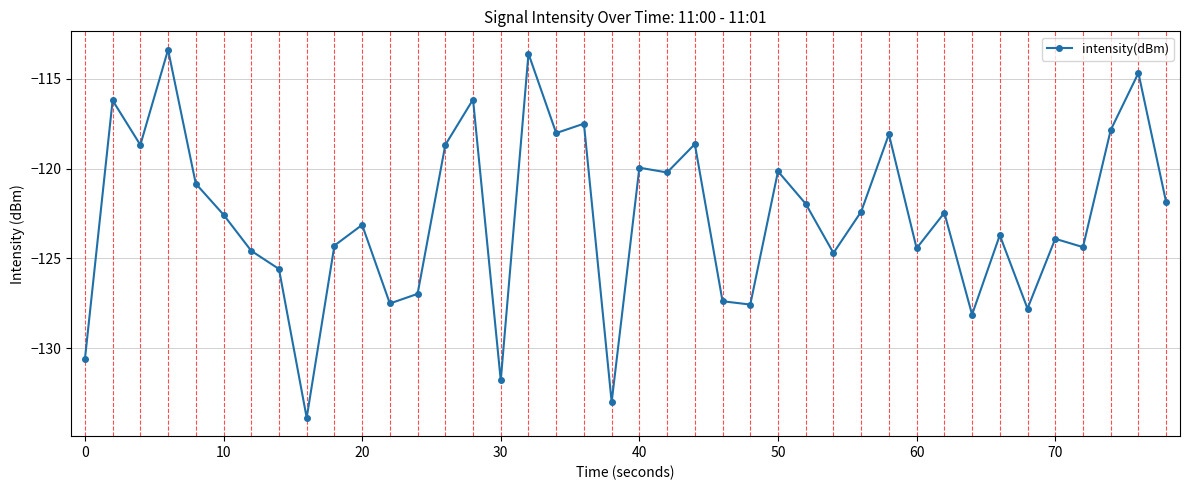

True or false: the data has more than 2 interior local peaks.

True